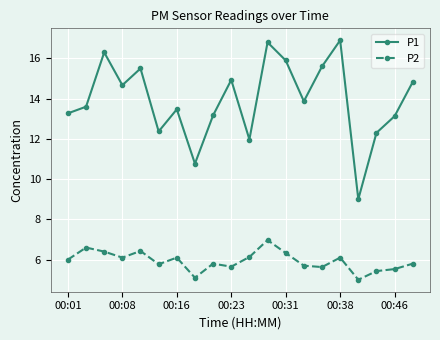

True or false: P1 has more than 2 points higher than both neighbors.

True